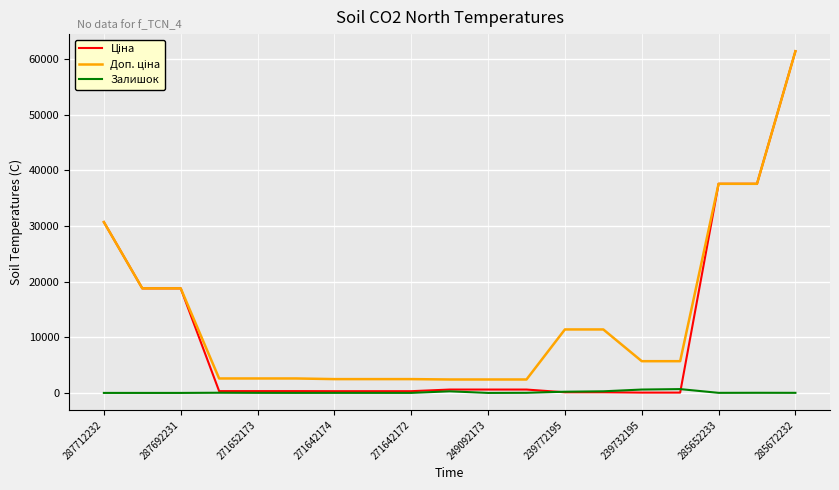

What is the minimum value for Ціна?

57.0